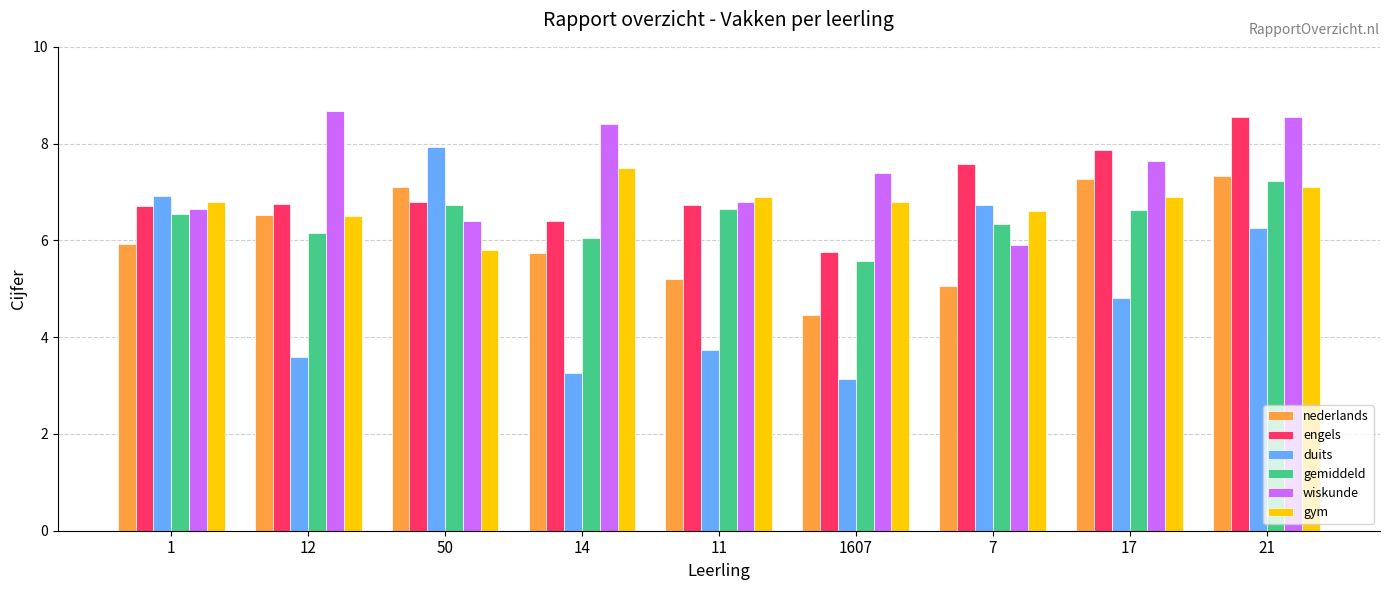

How many data points in nederlands are less than 5?

1